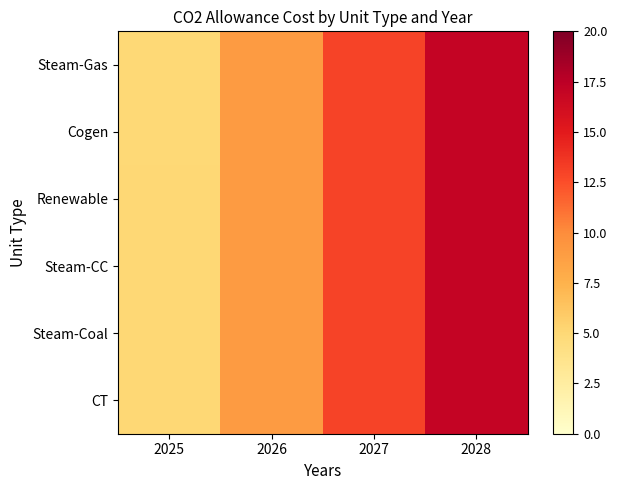

Reading right to left, extract all data points from this chart.

Steam-Gas: 2028=17.0	2027=13.0	2026=9.0	2025=5.0
Cogen: 2028=17.0	2027=13.0	2026=9.0	2025=5.0
Renewable: 2028=17.0	2027=13.0	2026=9.0	2025=5.0
Steam-CC: 2028=17.0	2027=13.0	2026=9.0	2025=5.0
Steam-Coal: 2028=17.0	2027=13.0	2026=9.0	2025=5.0
CT: 2028=17.0	2027=13.0	2026=9.0	2025=5.0